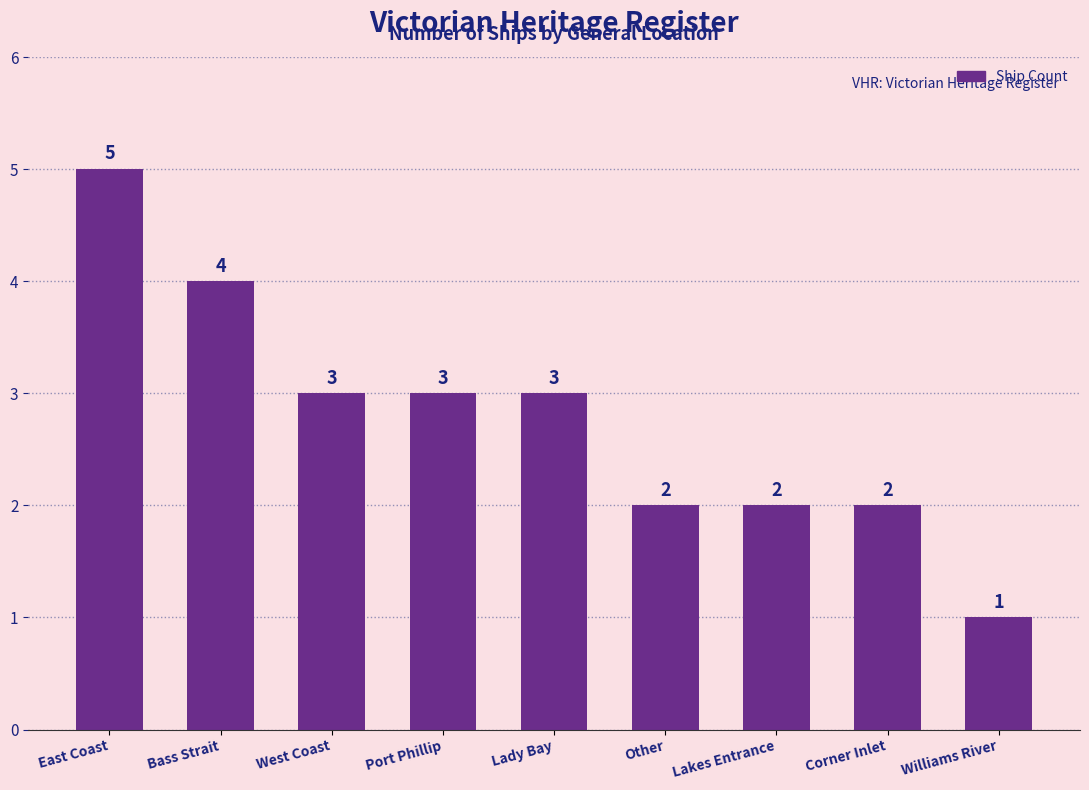

What is the difference between the maximum and second lowest values?

3